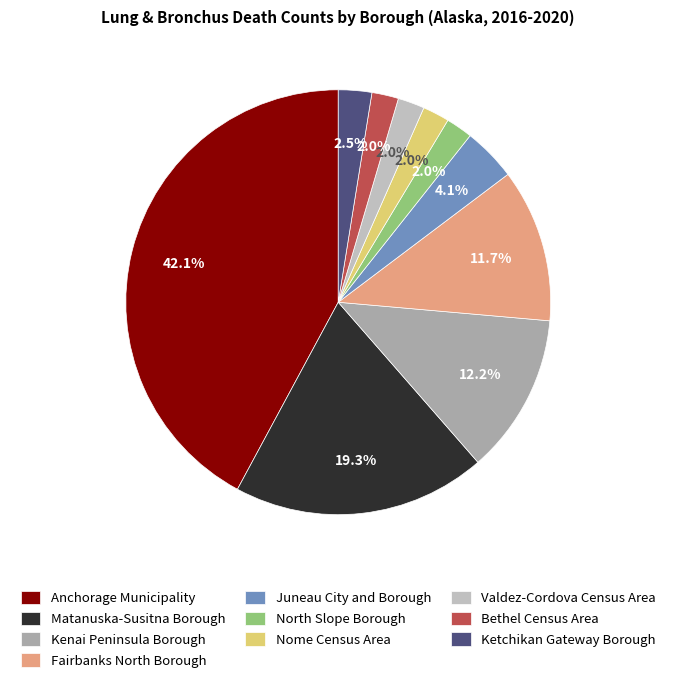

How many segments does this pie chart have?

10